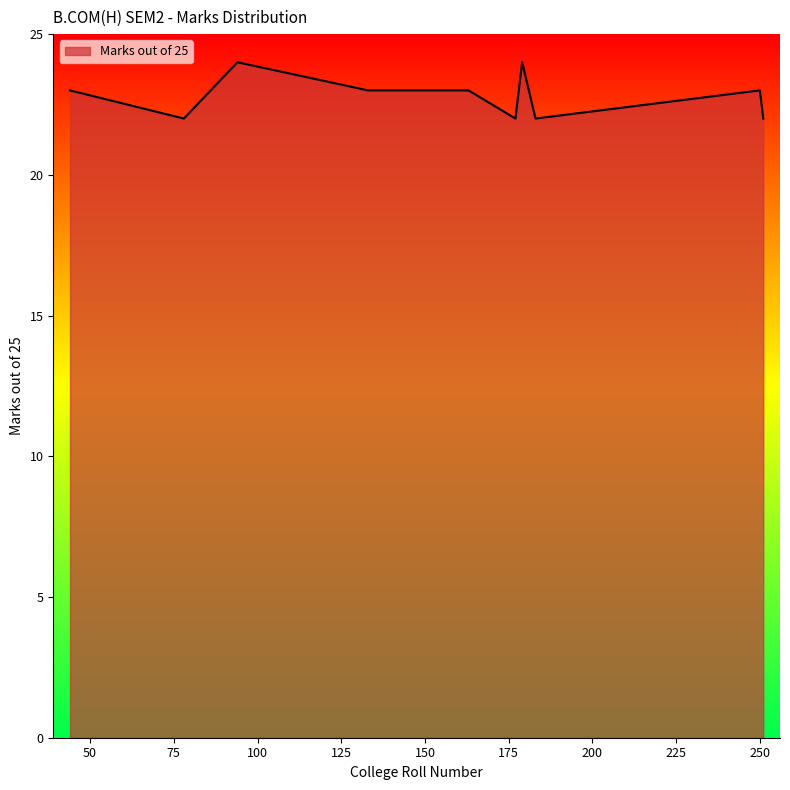

What is the greatest value displayed?

24